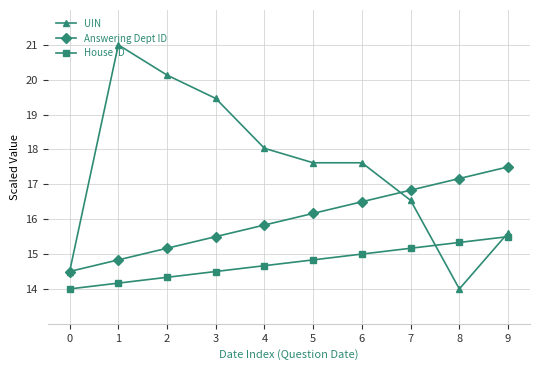

What is the highest value of the UIN series?

21.0